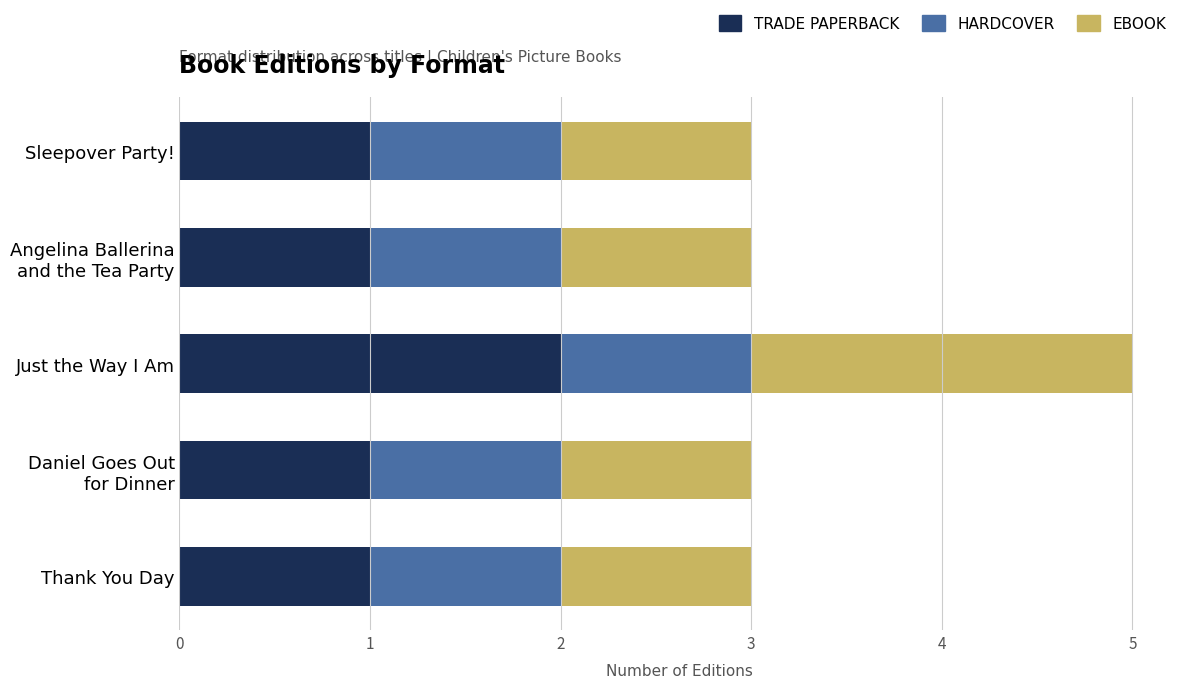

How many distinct data groups are displayed?

3